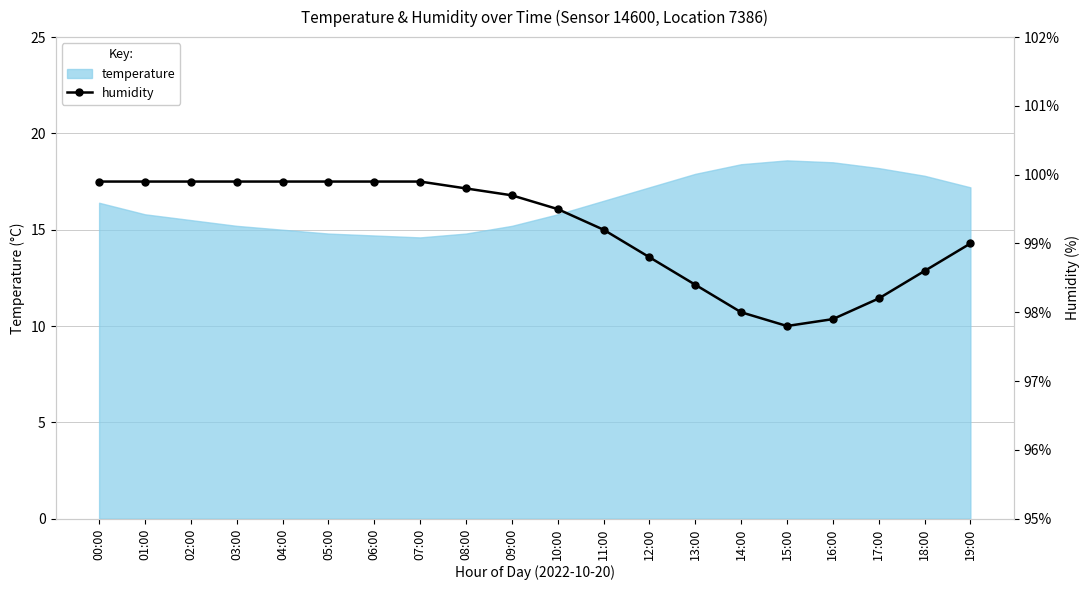

What is the difference between the second highest and second lowest values?

2.0